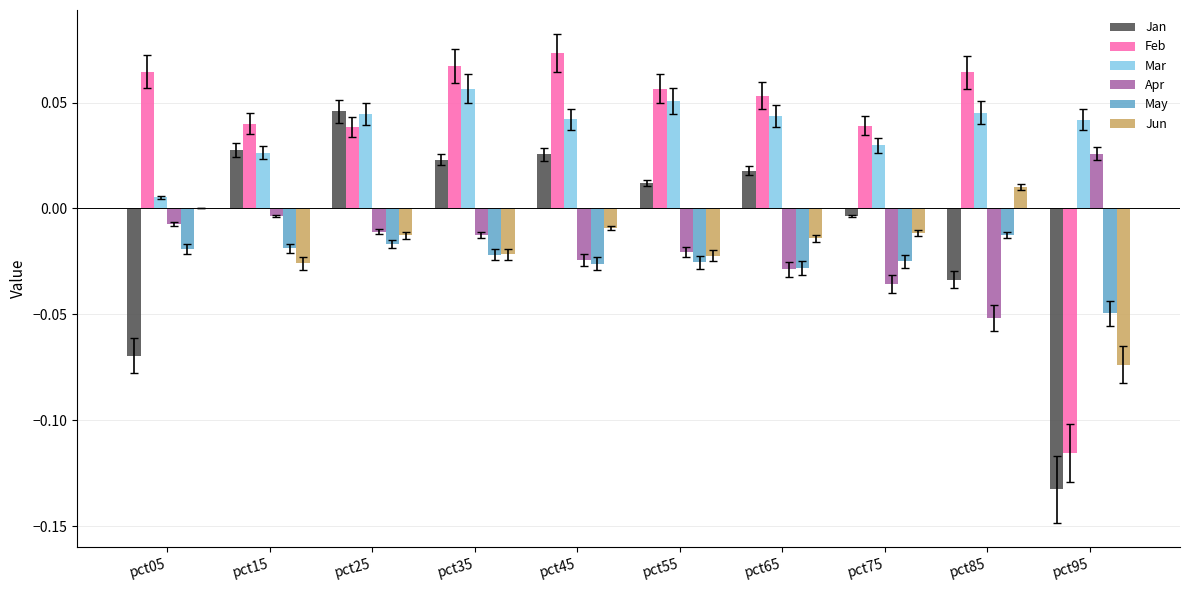

Which label corresponds to the largest value in the chart?

pct45